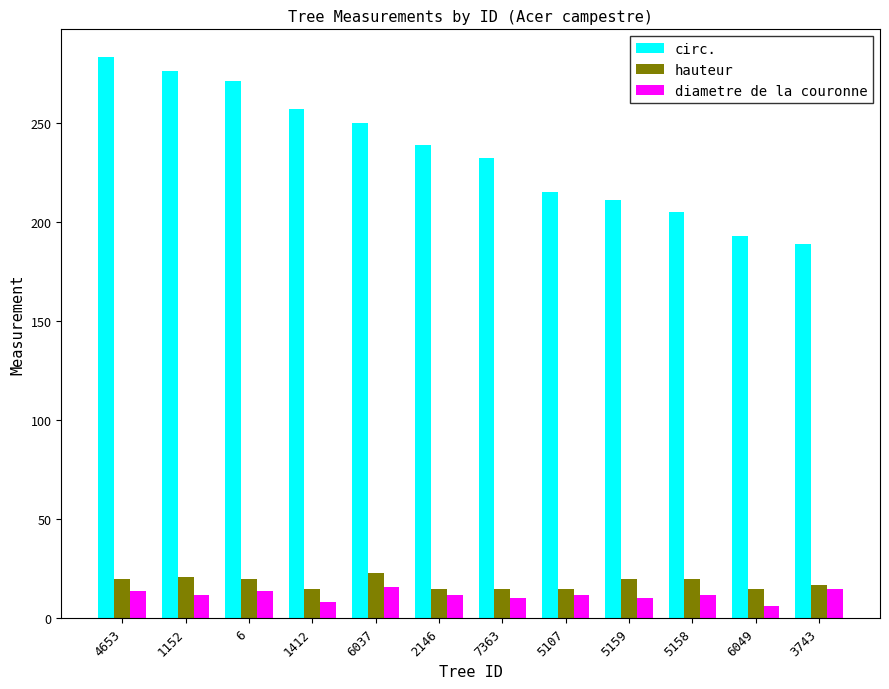

The hauteur series shows 17 at 3743. True or false?

True